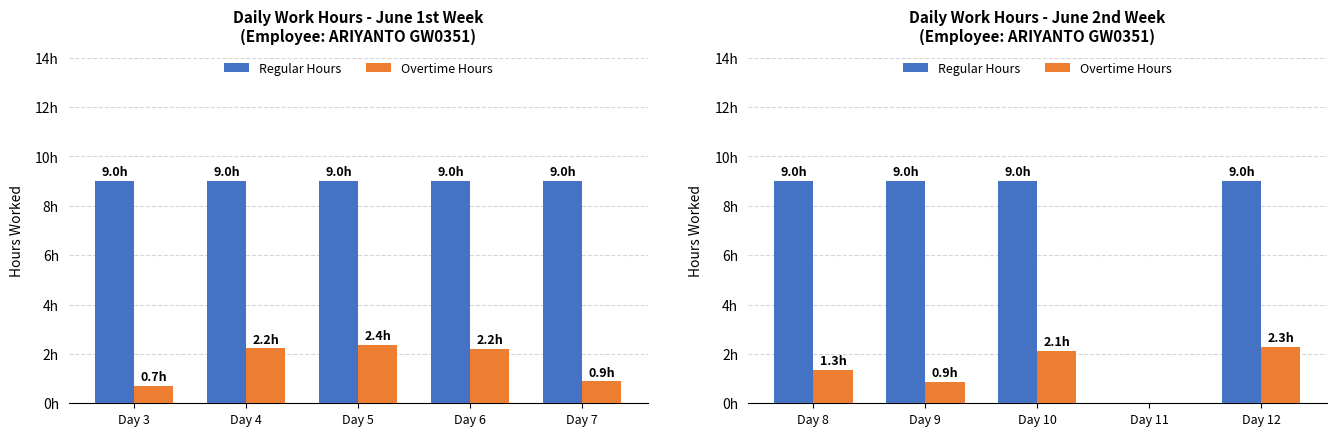

Rank the series by their average value, from lowest to highest.

Overtime Hours, Regular Hours